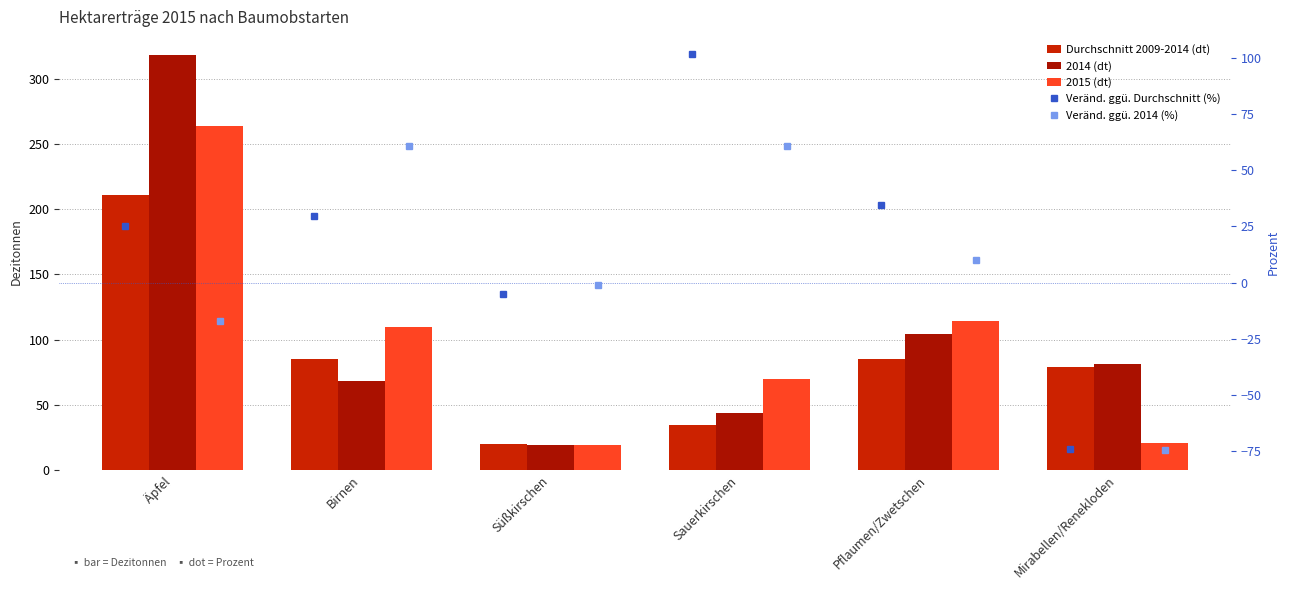

What is the difference between the maximum and second lowest values in the Durchschnitt 2009-2014 (dt) series?

176.3